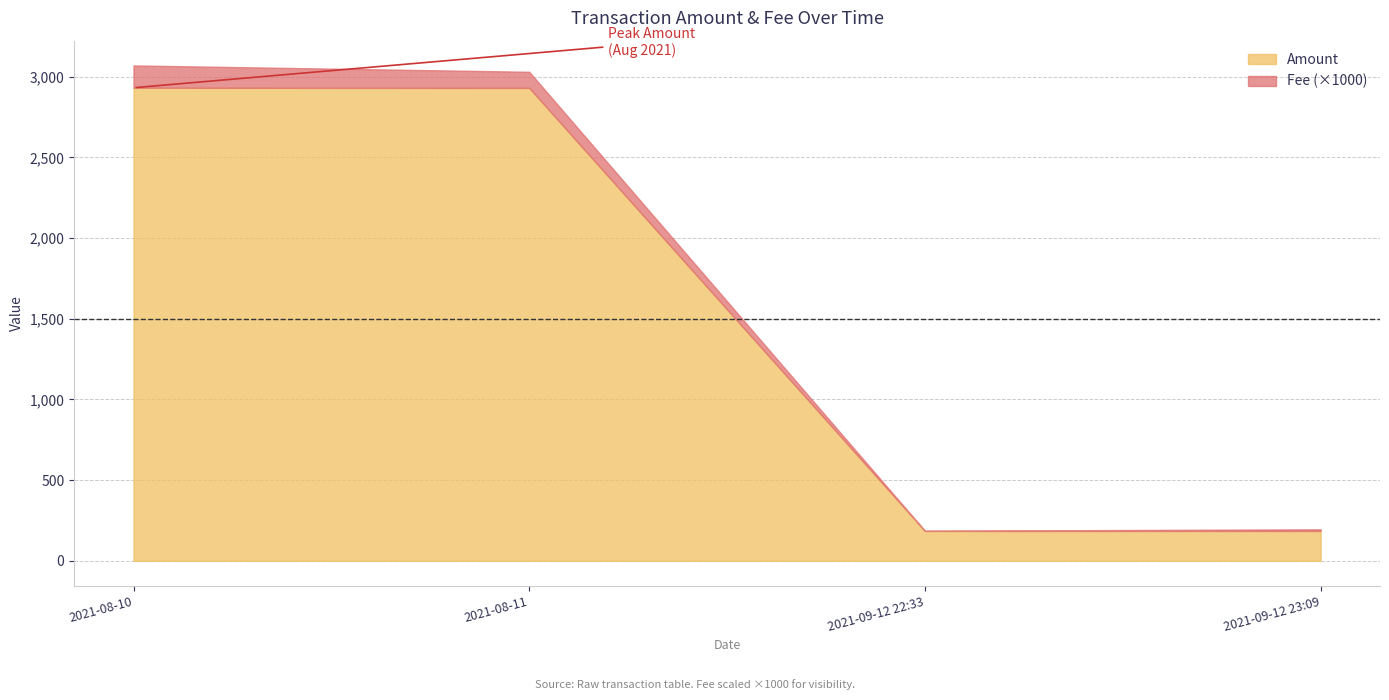

The value of Fee at 2021-08-11 is 0.1. True or false?

True